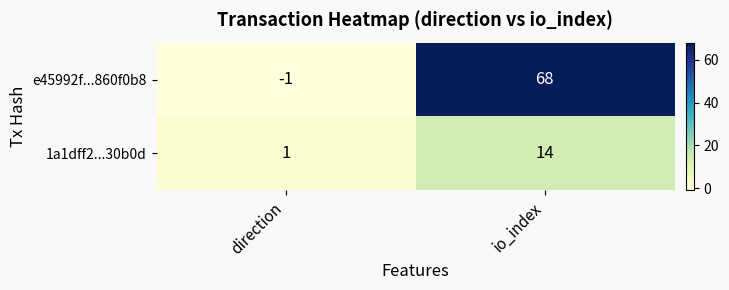

Which series has the largest range (max minus min)?

e45992f...860f0b8